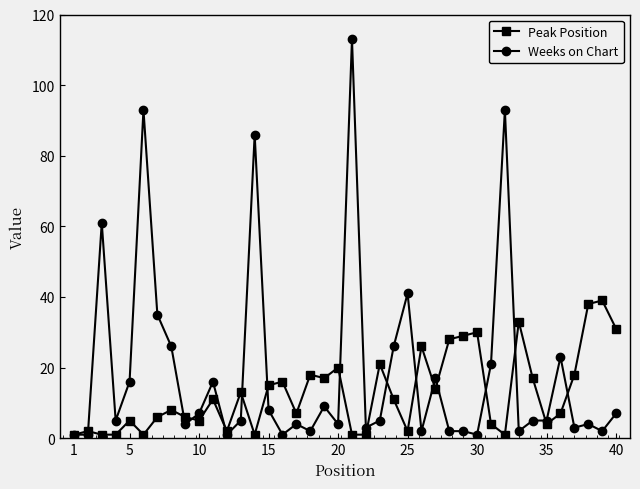

Which series has the largest range (max minus min)?

Weeks on Chart